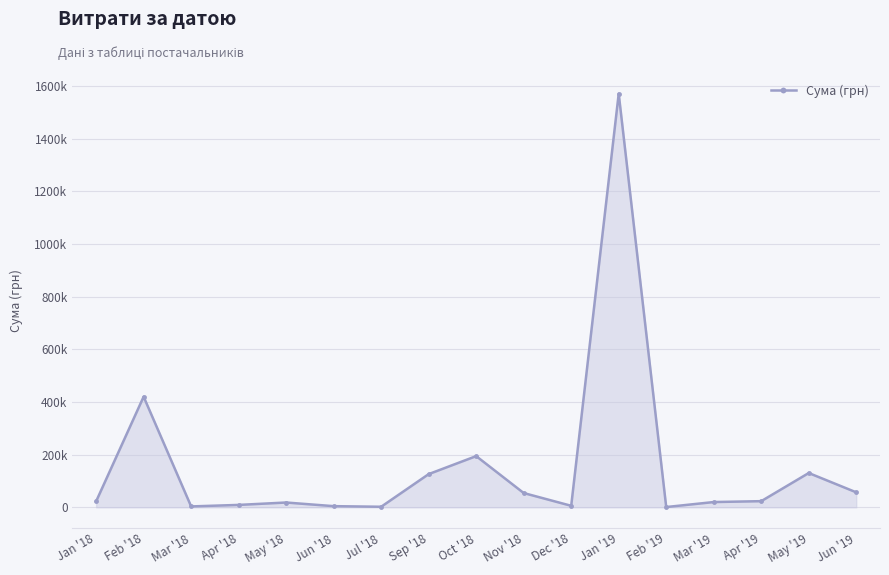

Rank the categories by value from highest to lowest.

Jan '19, Feb '18, Oct '18, May '19, Sep '18, Jun '19, Nov '18, Apr '19, Jan '18, Mar '19, May '18, Apr '18, Dec '18, Jun '18, Mar '18, Jul '18, Feb '19